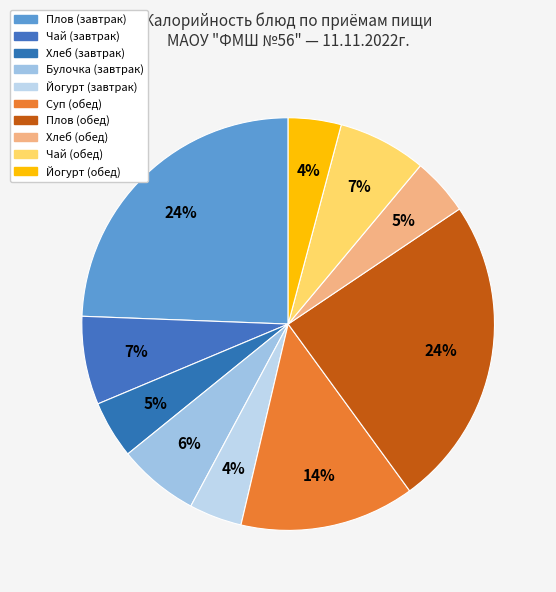

How many slices are in this pie chart?

10